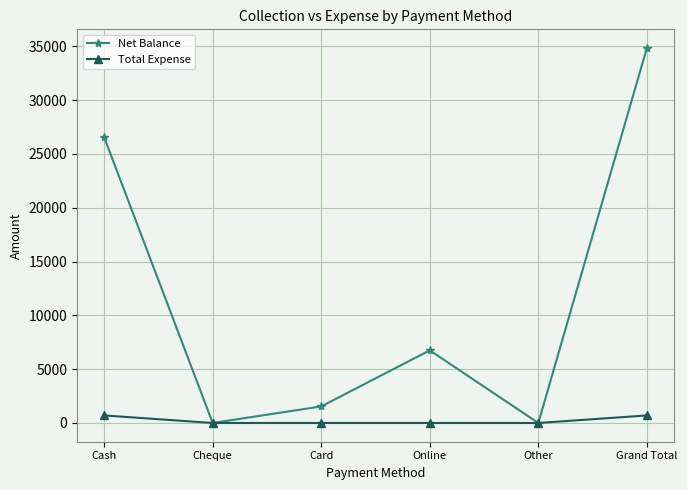

True or false: Net Balance has more than 2 interior local peaks.

False